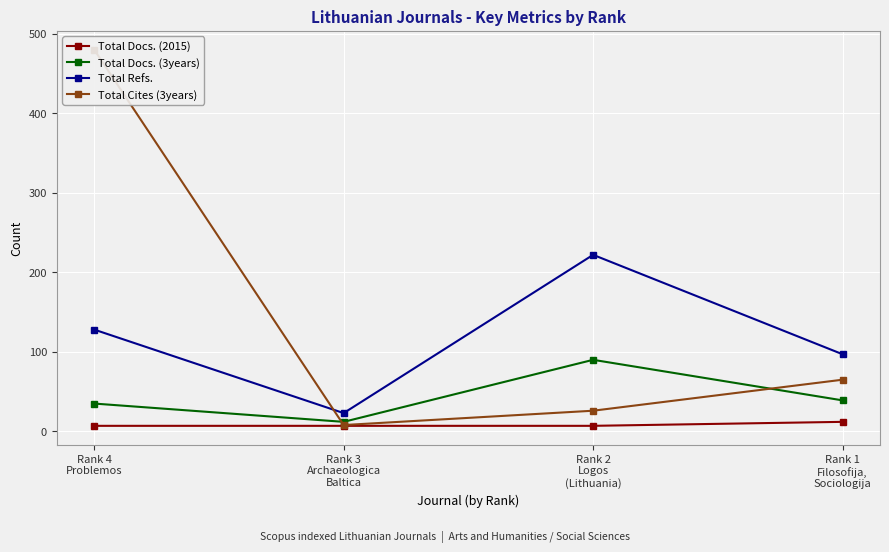

True or false: Total Docs. (2015) has more than 1 interior local peaks.

False